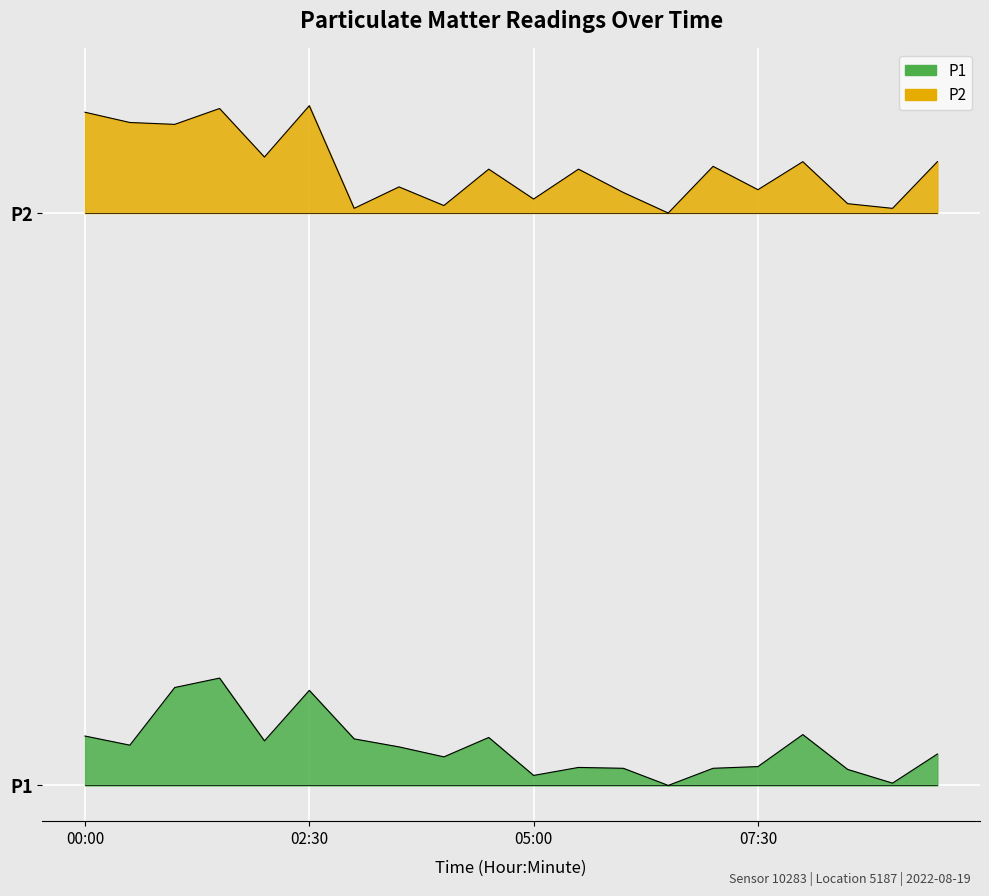

What are all the series names shown in the legend?

P1, P2